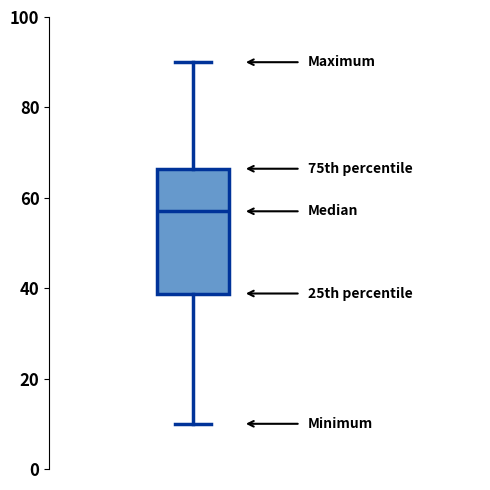

Read this box plot against the y-axis: the position of the median line, the range covered by the box, and the ends of both whiskers. The values are not printed on the chart, so give them approximately, as read against the axis.

median 58, box 38 to 66, whiskers 10 to 90